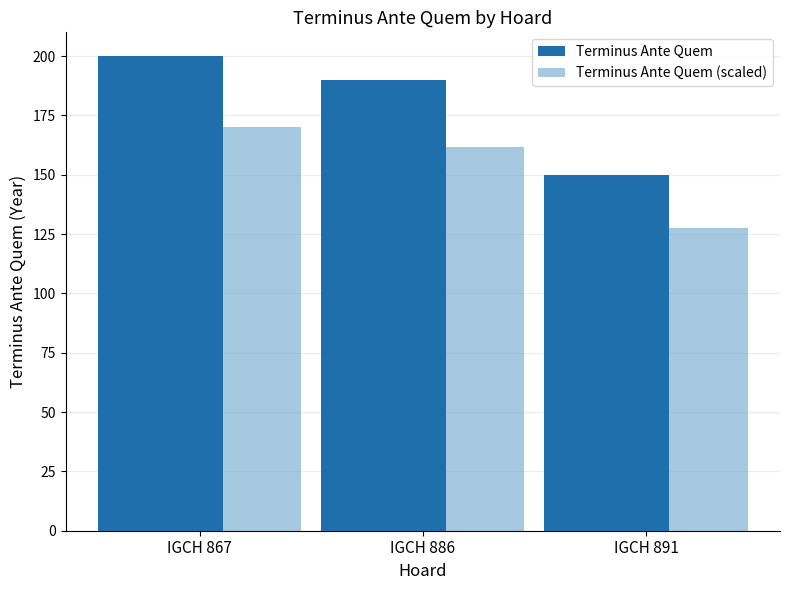

What is the approximate value of Terminus Ante Quem (scaled) at IGCH 886?

161.5